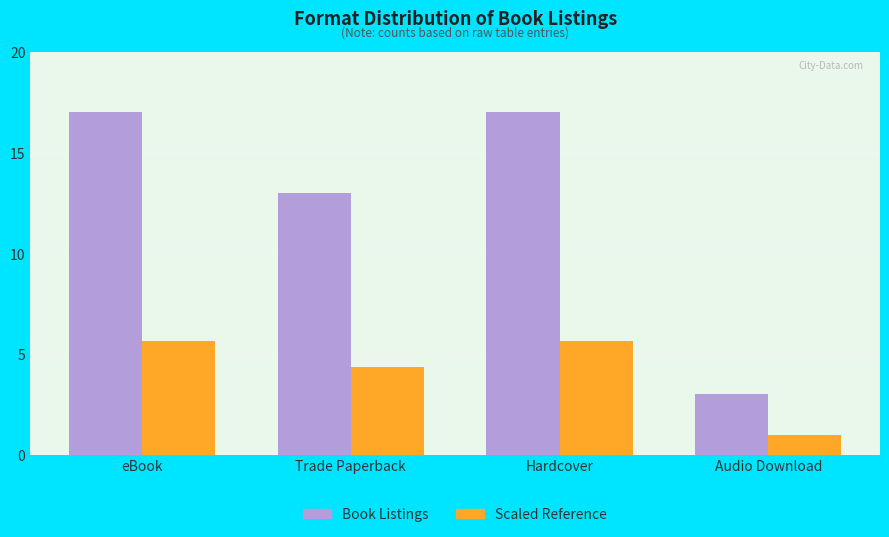

What is the total value across all series at Trade Paperback?

17.3